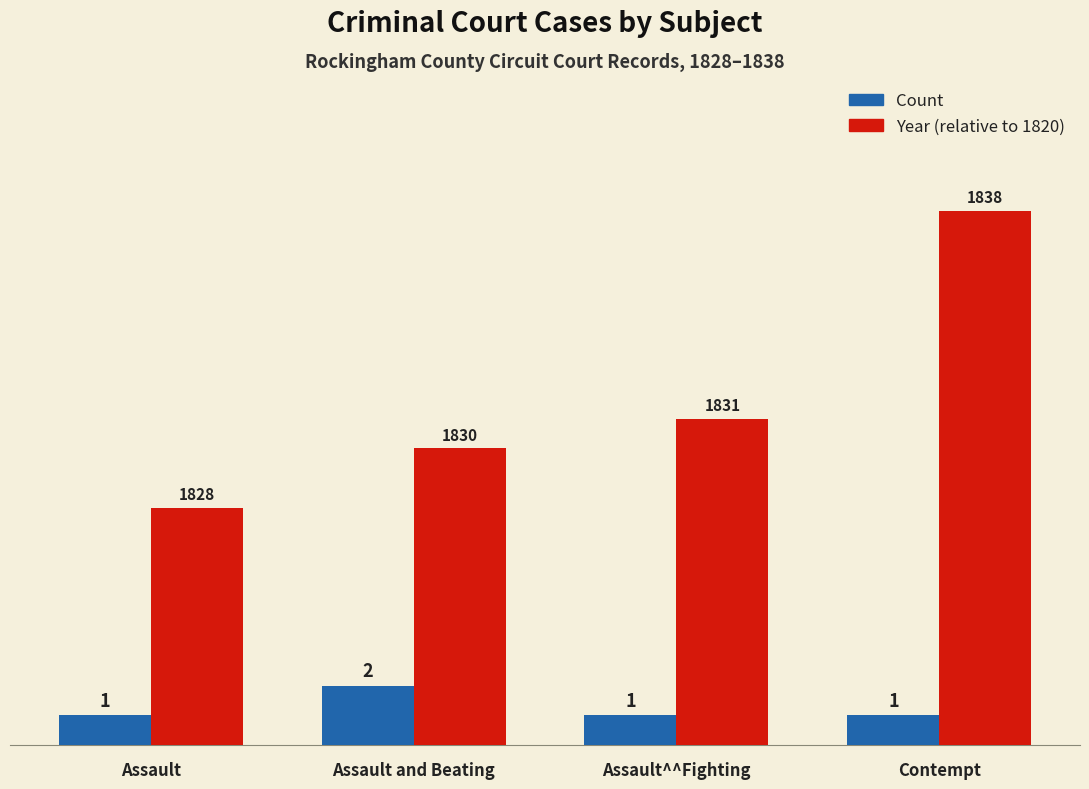

The Year (relative to 1820) series shows 5 at Assault and Beating. True or false?

False